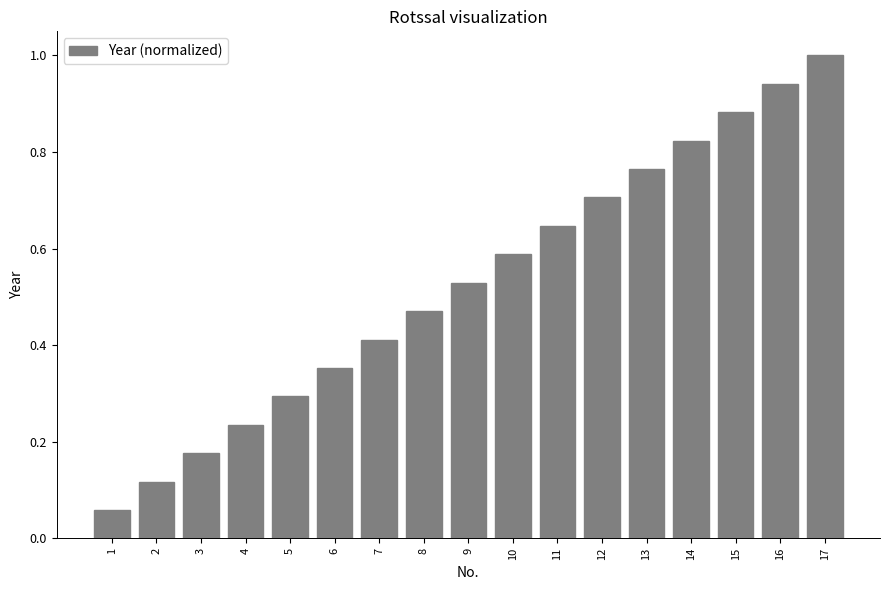

True or false: the data shows 0.3 at 16.

False